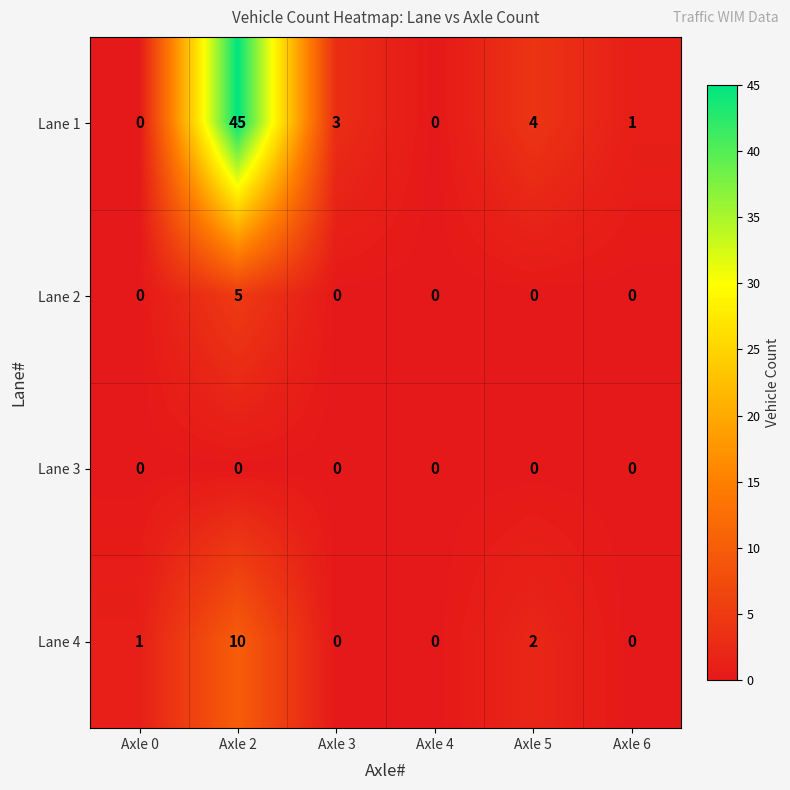

Which series changed the most between Axle 0 and Axle 3?

Lane 1